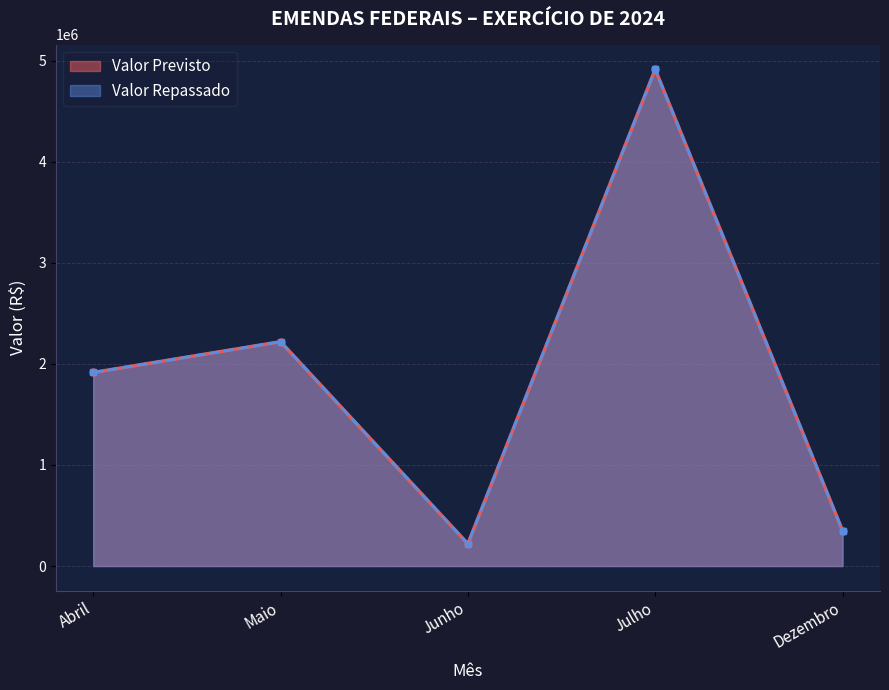

How many lines are shown in the chart?

2